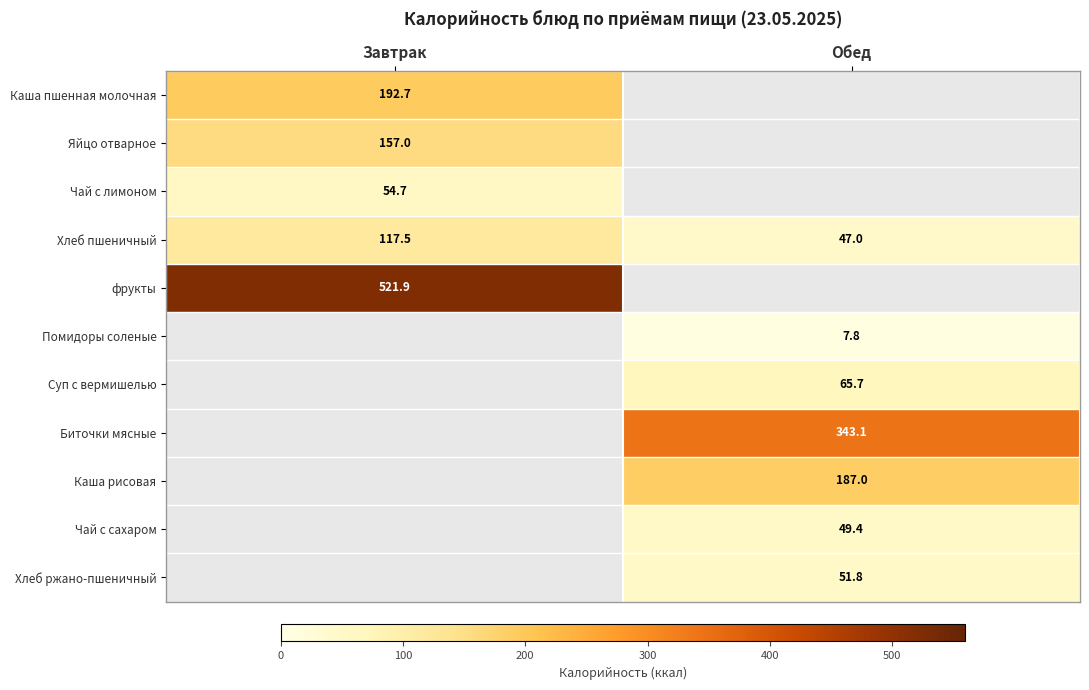

What is the smallest value displayed?

7.8